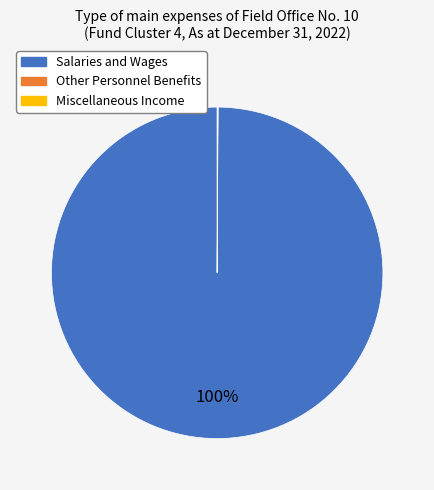

To the nearest percent, what is the average slice percentage?

33%